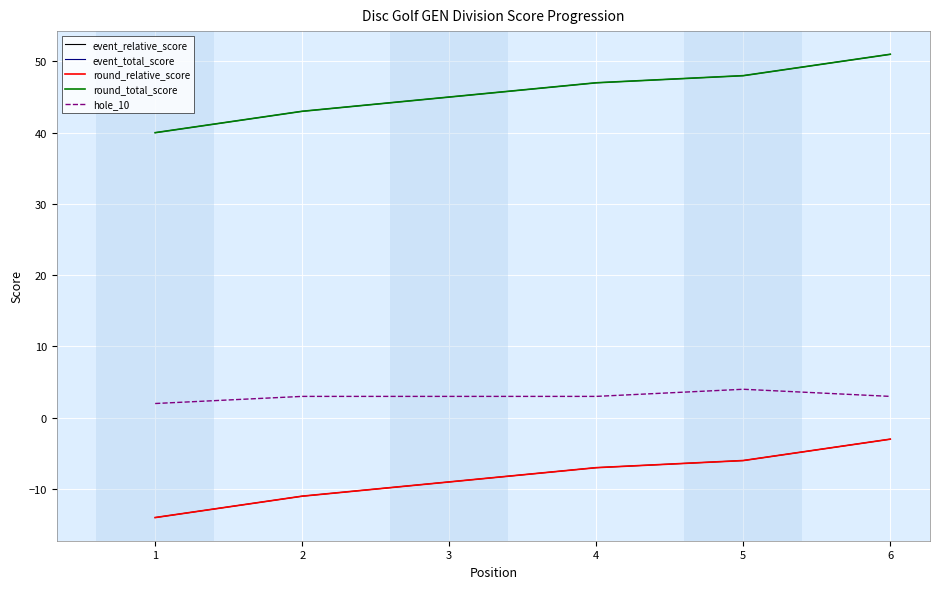

Is this an area chart (filled region under the line)?

No